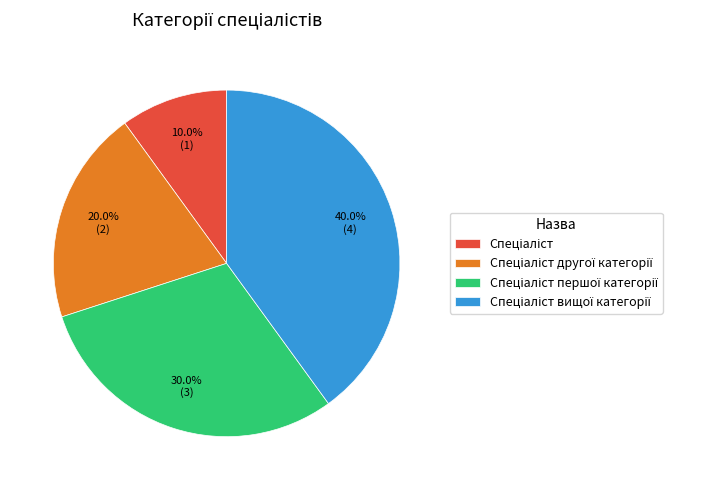

Is there any slice that represents more than half of the pie?

No